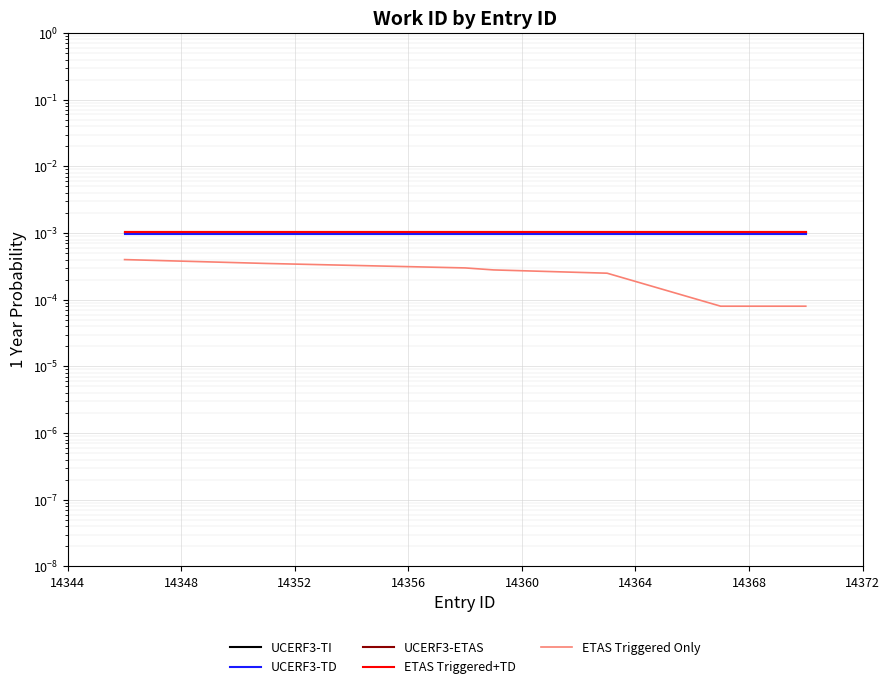

What is the label of the 5th point from the right?

14360